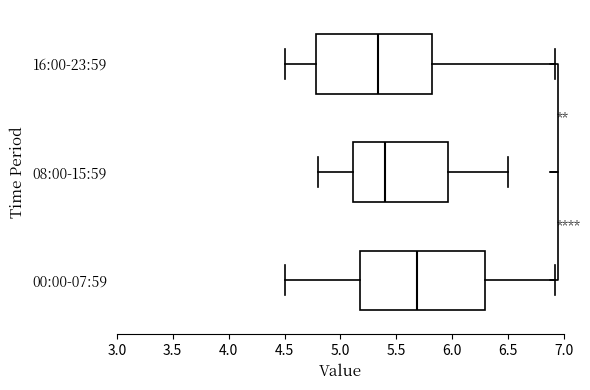

Which box has the furthest to the right median line?

00:00-07:59